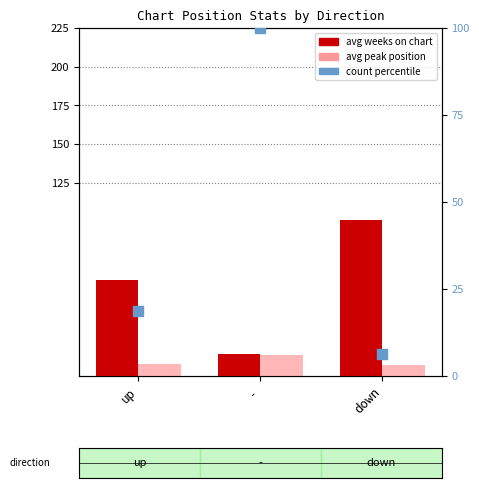

At how many categories does at least one series exceed 61?

3